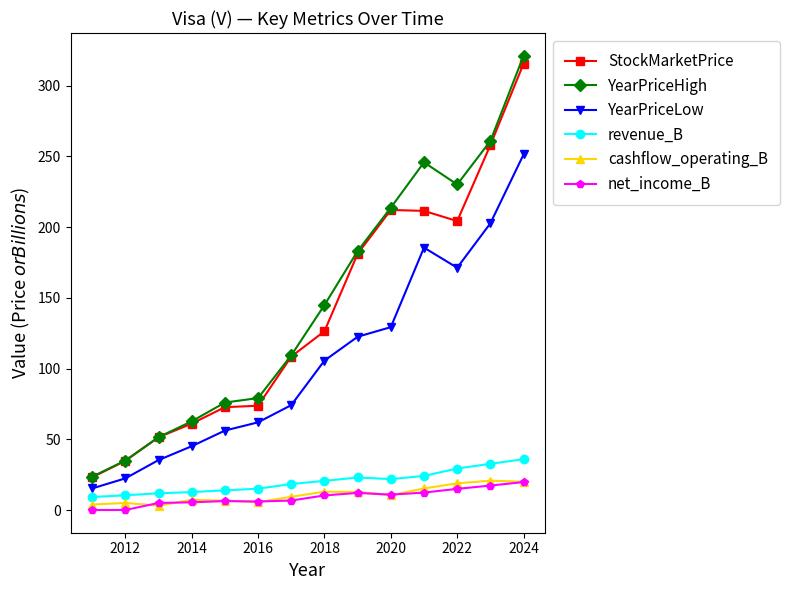

What are all the series names shown in the legend?

StockMarketPrice, YearPriceHigh, YearPriceLow, revenue_B, cashflow_operating_B, net_income_B